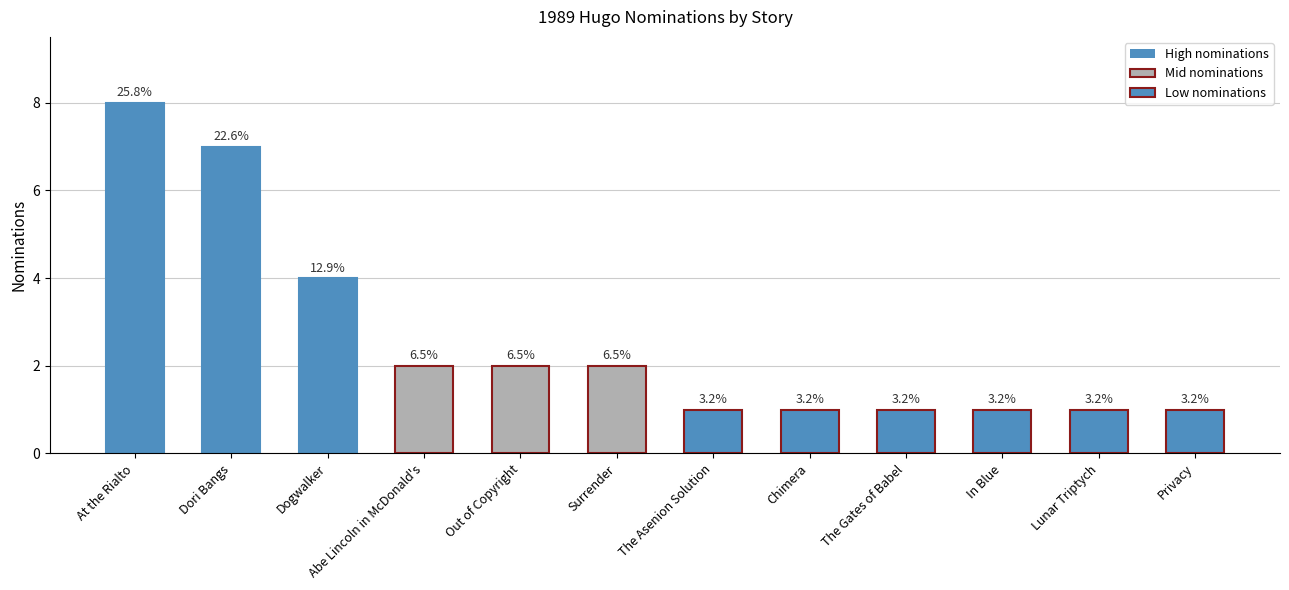

How many bars are there in total?

12